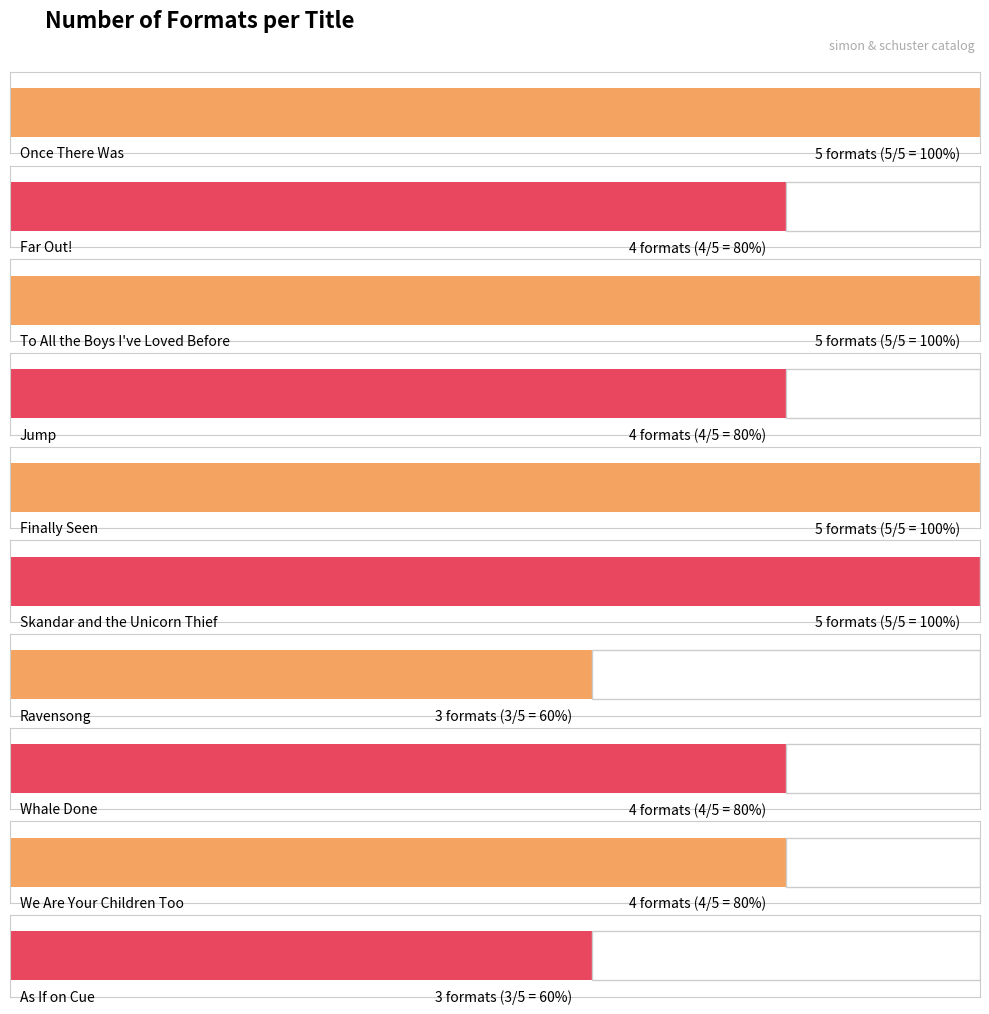

Rank the categories by value from highest to lowest.

Once There Was, To All the Boys I've Loved Before, Finally Seen, Skandar and the Unicorn Thief, Far Out!, Jump, Whale Done, We Are Your Children Too, Ravensong, As If on Cue